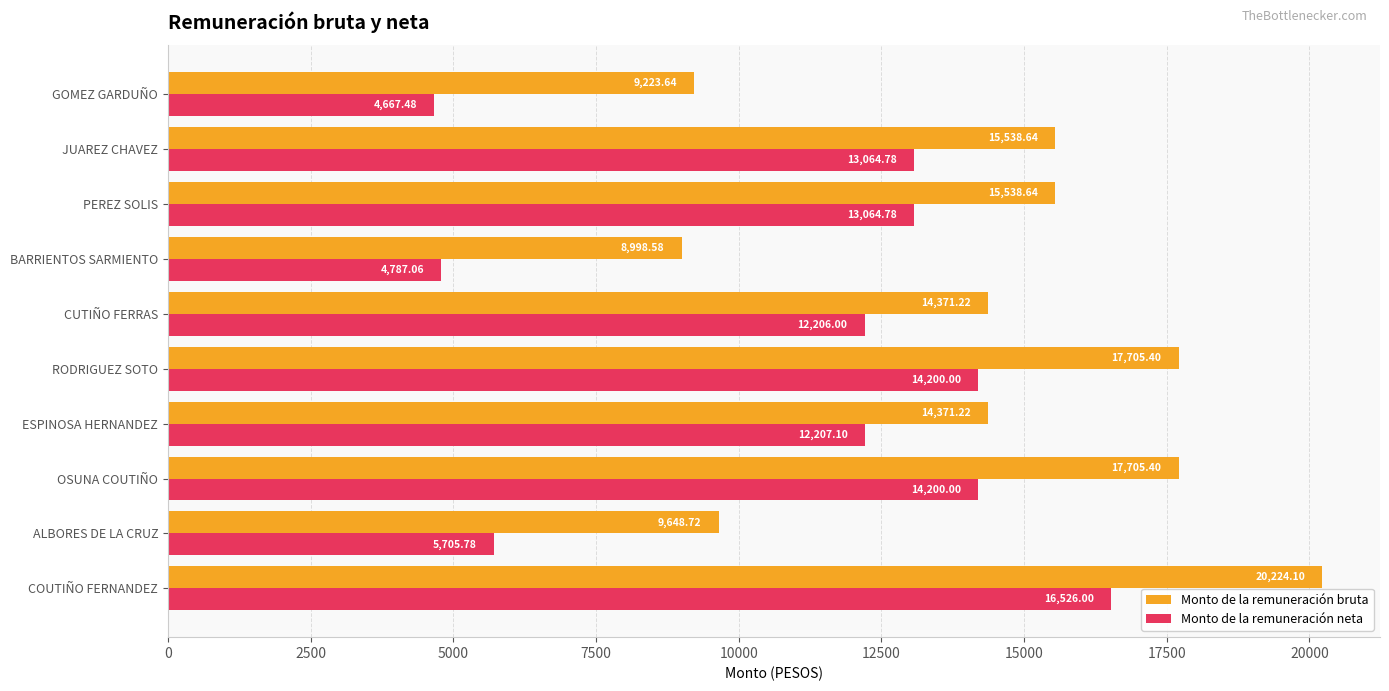

Is the value of Monto de la remuneración neta at CUTIÑO FERRAS greater than the value of Monto de la remuneración bruta at JUAREZ CHAVEZ?

No